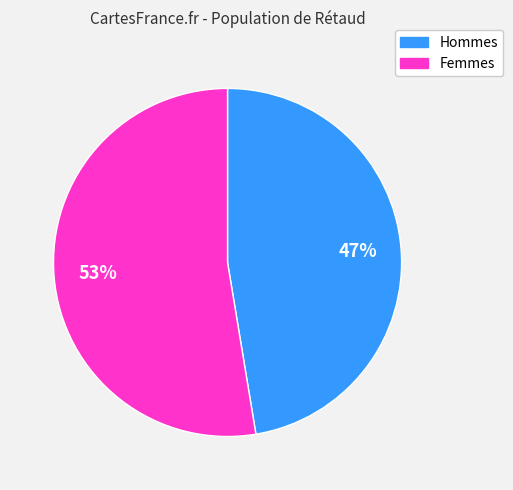

To the nearest percent, what is the average slice percentage?

50%